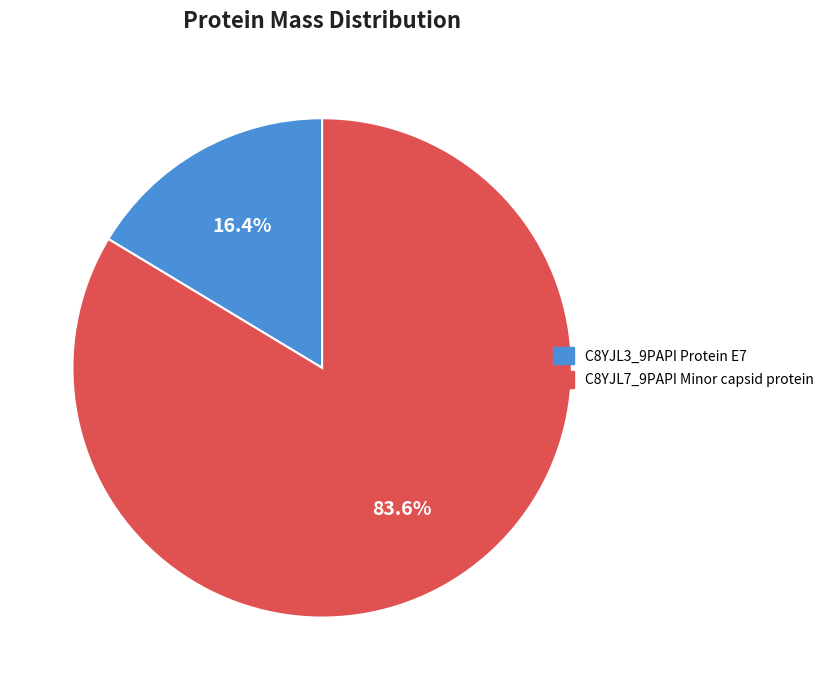

Which has a higher value, C8YJL3_9PAPI Protein E7 or C8YJL7_9PAPI Minor capsid protein?

C8YJL7_9PAPI Minor capsid protein